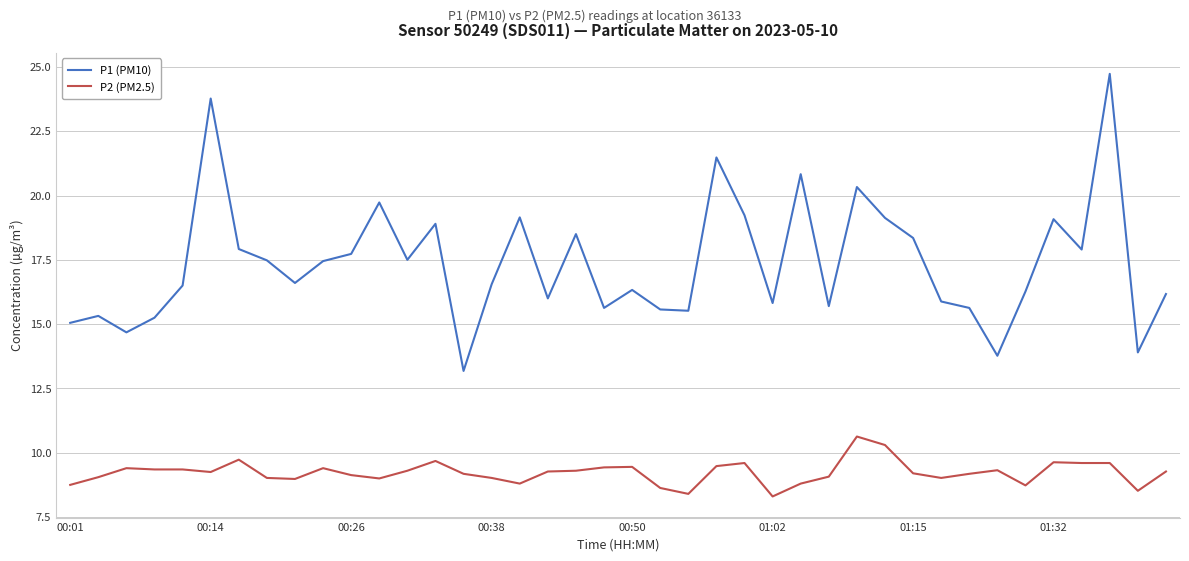

True or false: P2 (PM2.5) and P1 (PM10) cross at least once.

False